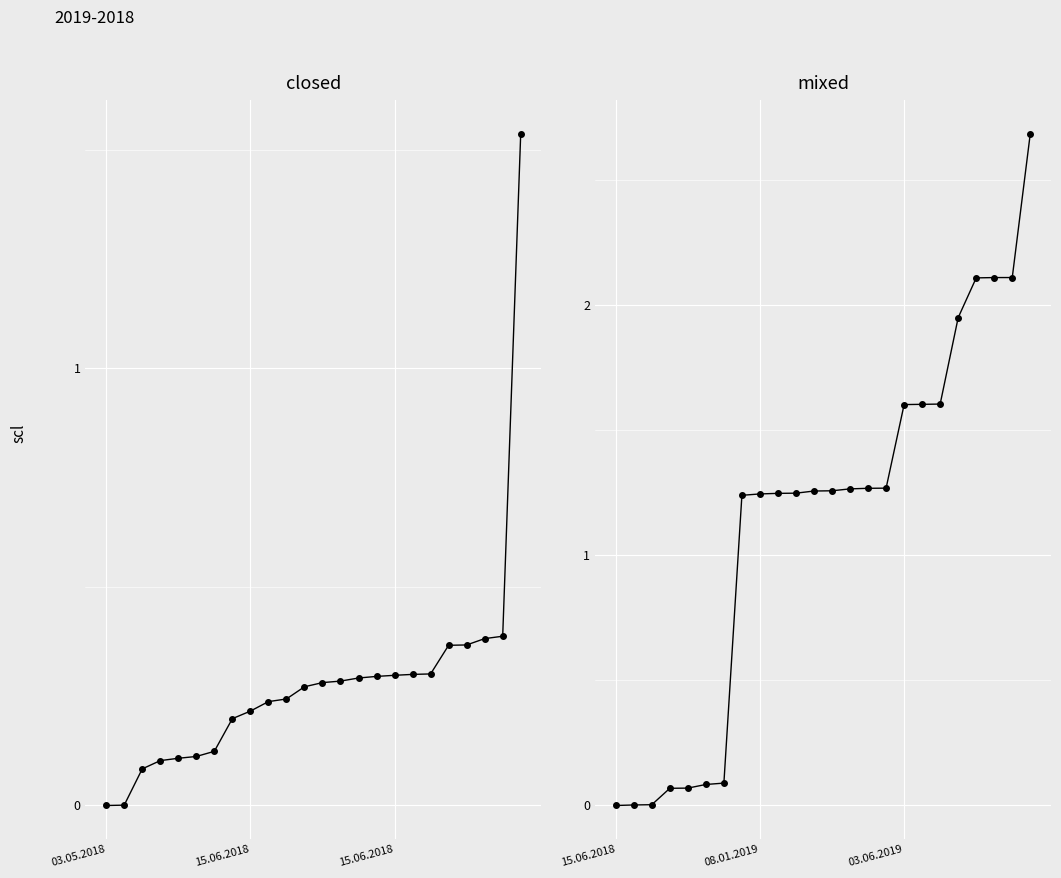

What is the average value?

1.1